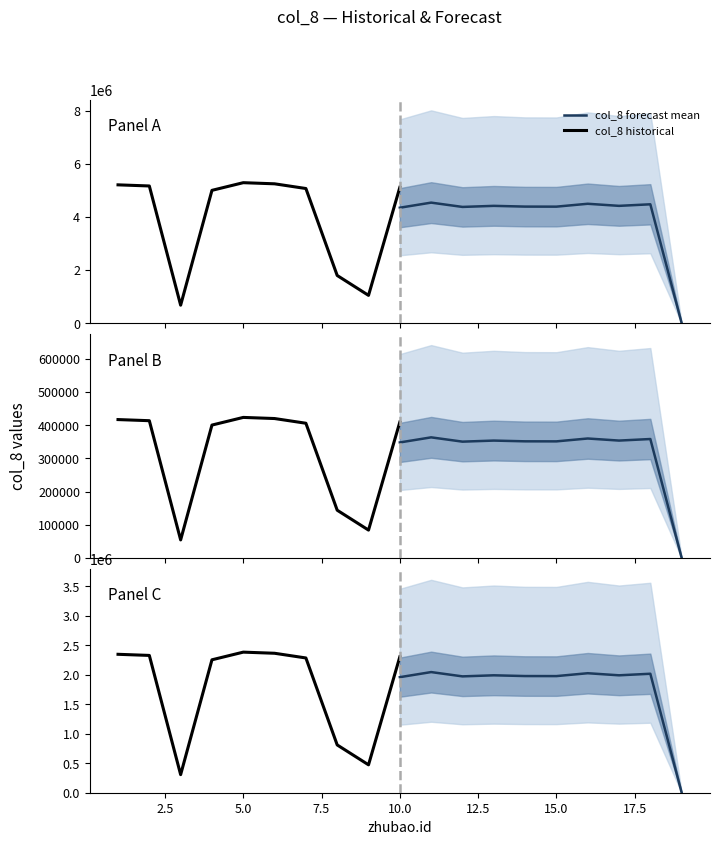

How many values in the col_8 historical series are below 2304718?

5